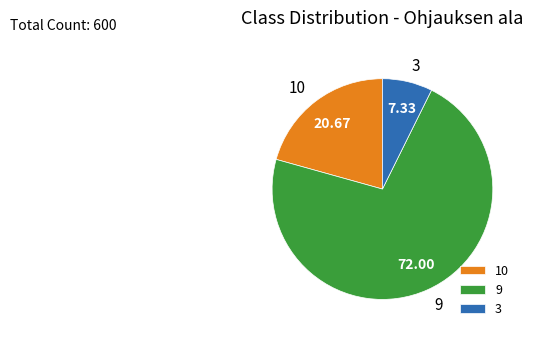

Is there any slice that represents more than half of the pie?

Yes